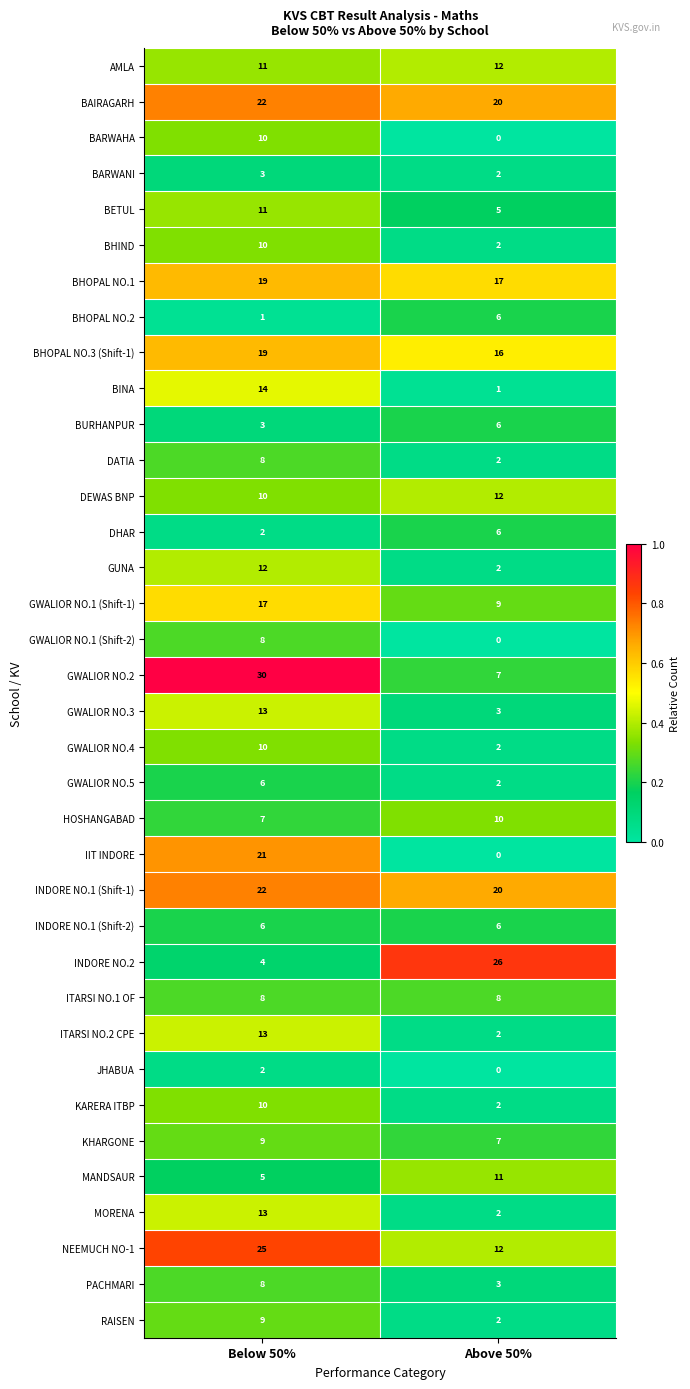

Between Below 50% and Above 50%, which series saw the biggest shift?

GWALIOR NO.2